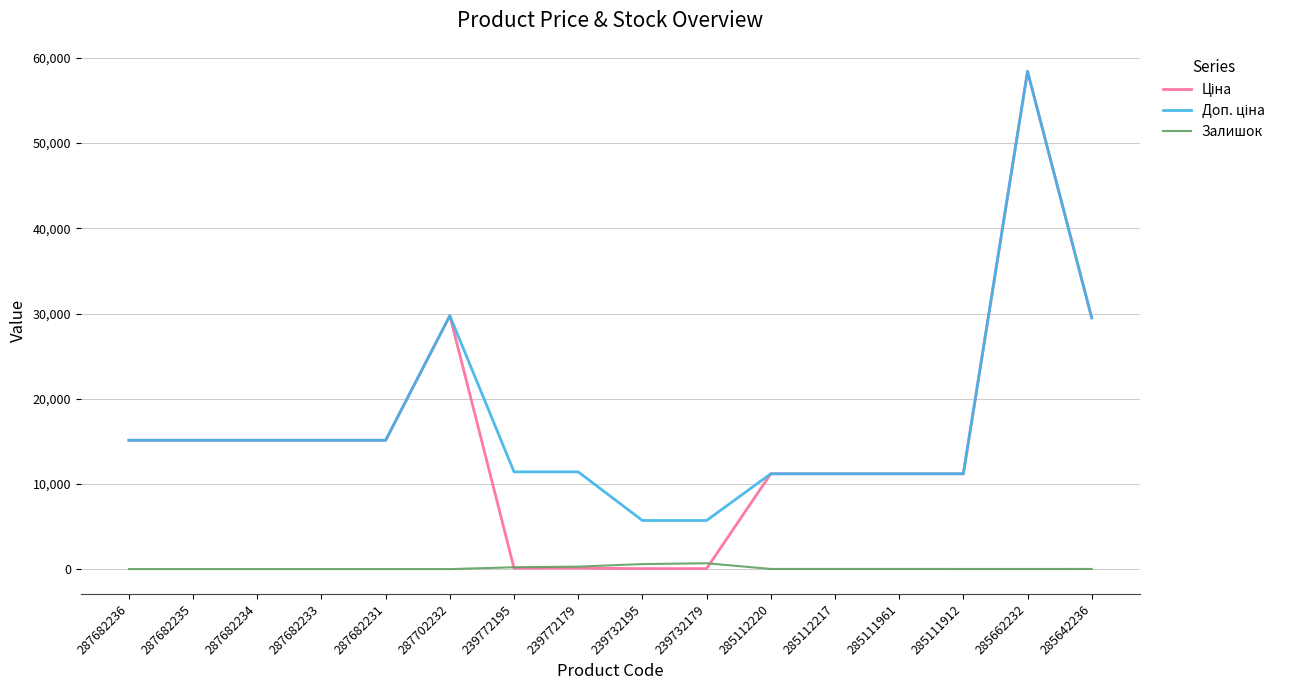

What is the maximum value shown in the chart?

58426.5